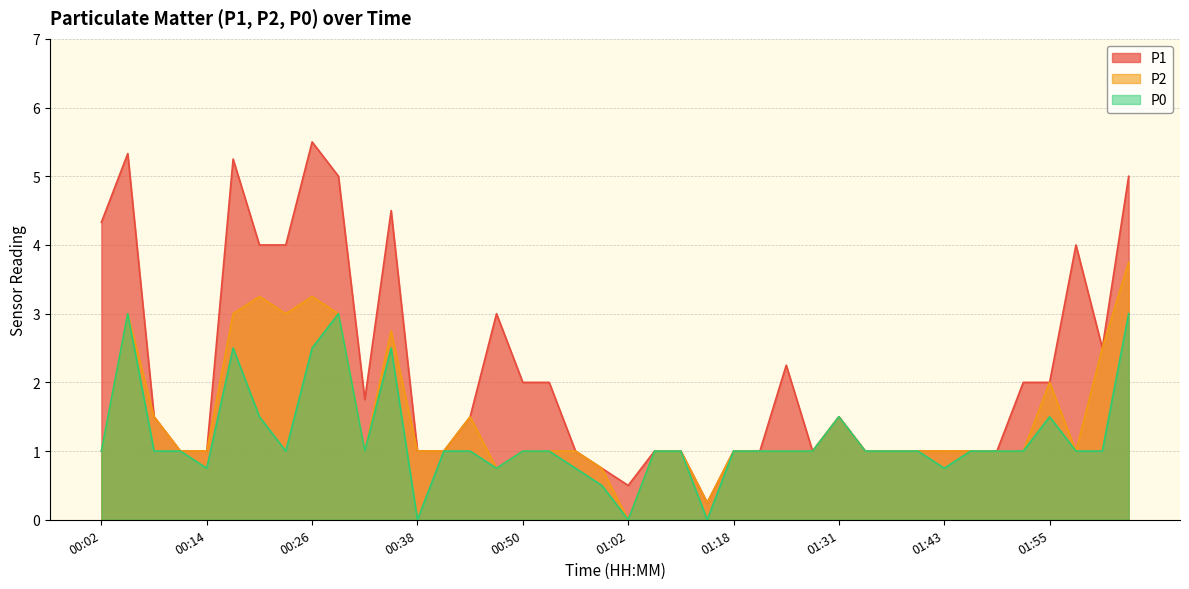

True or false: P2 has a value of 1.0 at 01:58.

True